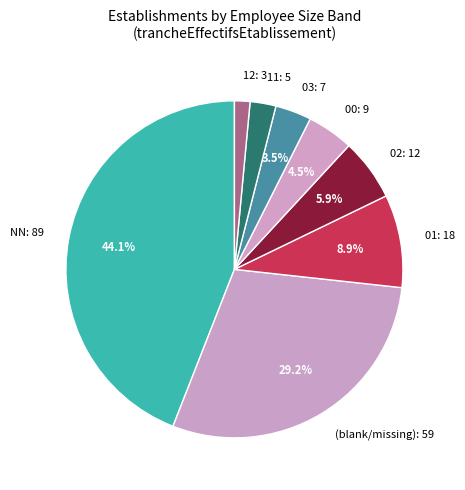

Which category has the smallest portion of the pie?

12: 3